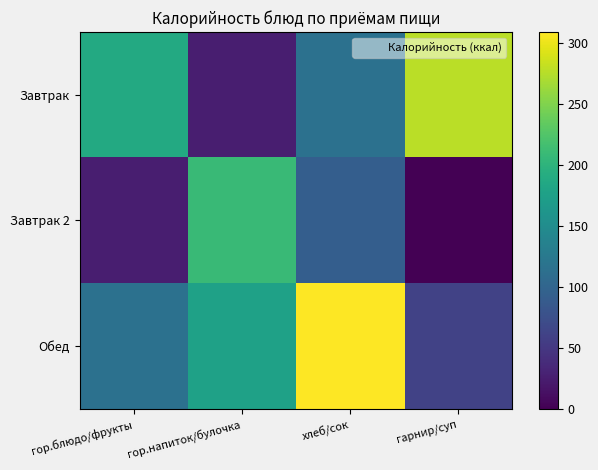

What is the difference between the highest and lowest values at хлеб/сок?

217.0